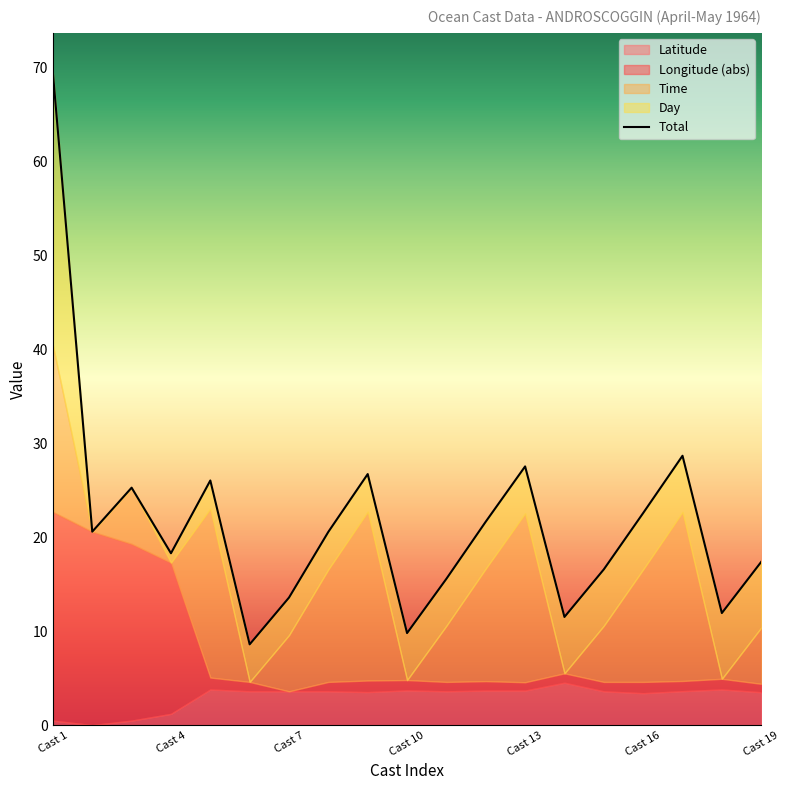

What position from the left is Cast 16?

6